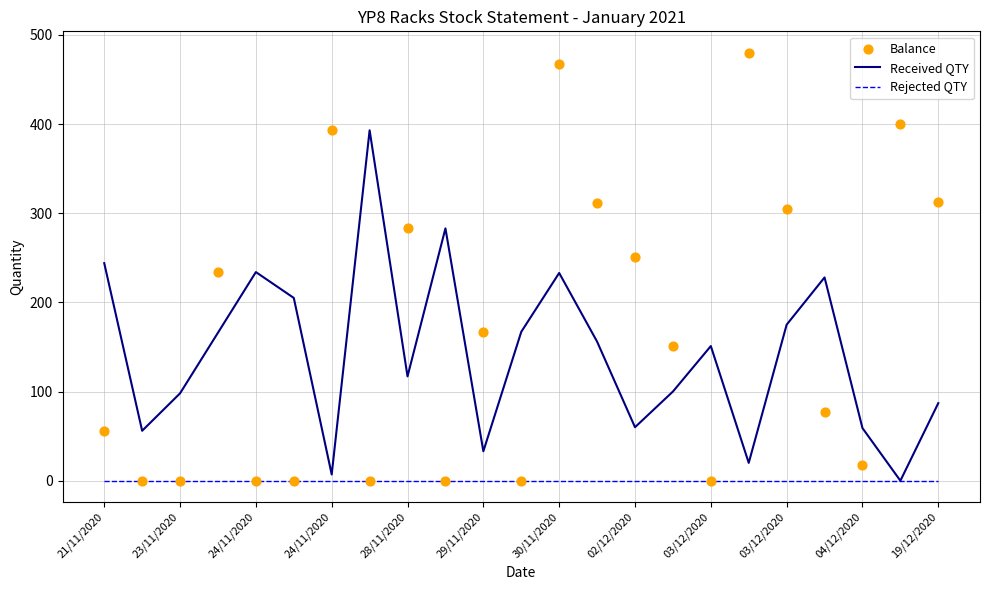

At how many categories does at least one series exceed 59?

21